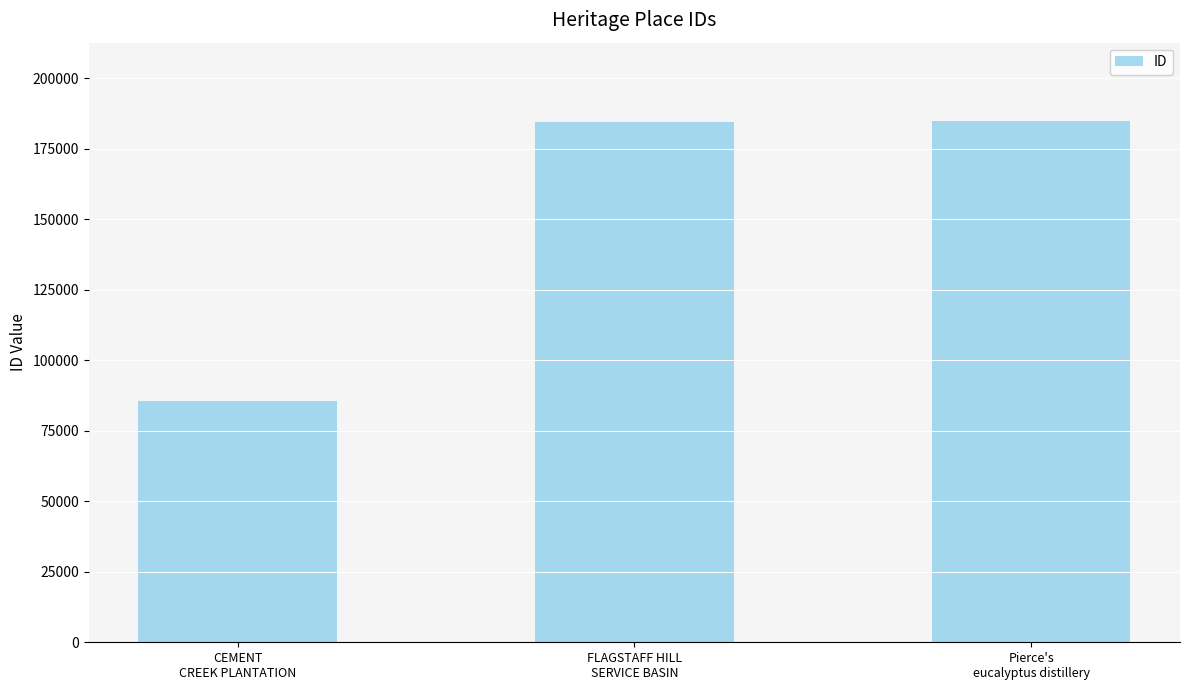

What is the difference between the maximum and minimum values?

99504